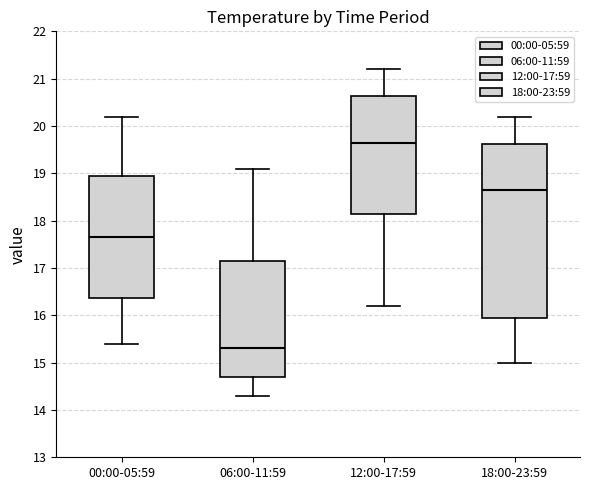

Reading left to right, read every box against the y-axis: the position of its median line, the range the box covers, and the ends of its whiskers. The values are not printed on the chart, so give them approximately, as read against the axis.

00:00-05:59: median 17.7, box 16.4 to 19.0, whiskers 15.4 to 20.2
06:00-11:59: median 15.3, box 14.7 to 17.2, whiskers 14.3 to 19.1
12:00-17:59: median 19.7, box 18.2 to 20.6, whiskers 16.2 to 21.2
18:00-23:59: median 18.7, box 16.0 to 19.6, whiskers 15.0 to 20.2